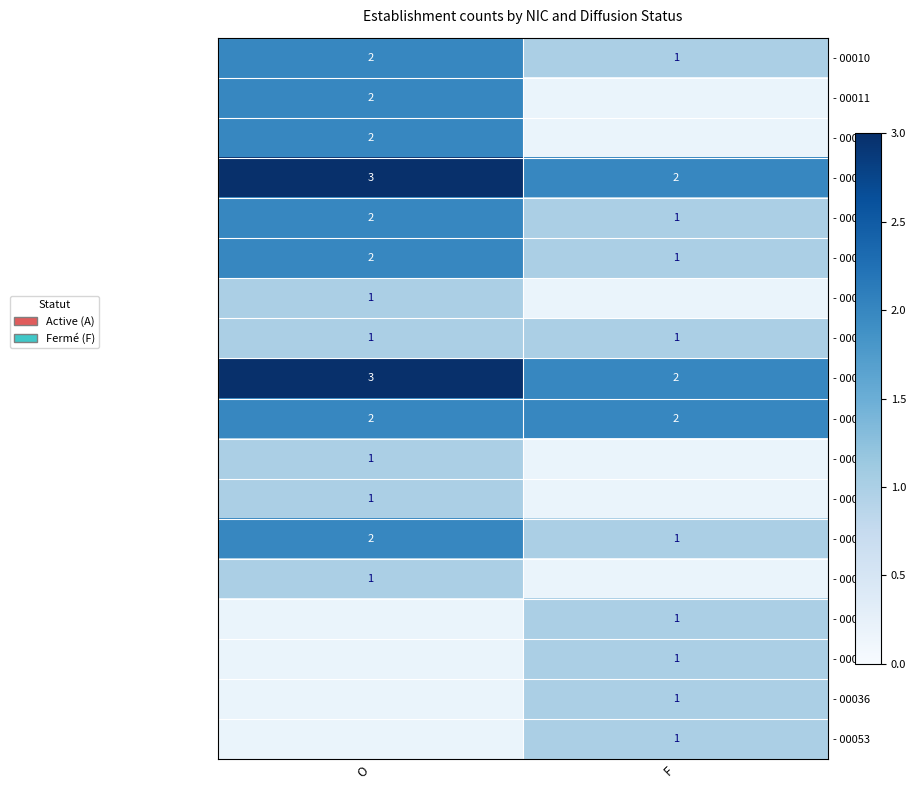

Is it true that - 00018 equals 4 at O?

False